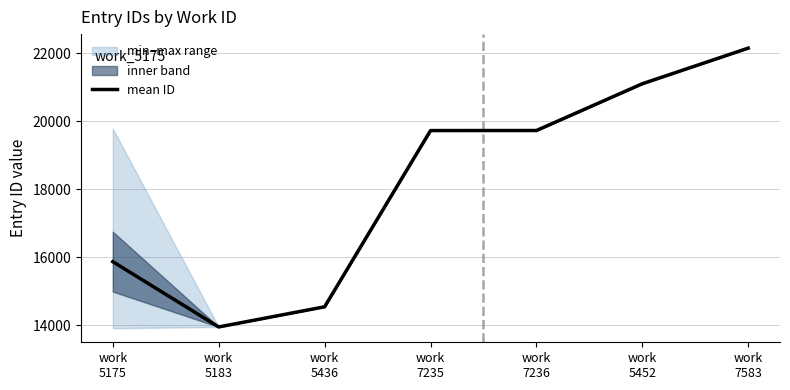

At which category does the chart reach its peak across all series?

work
7583